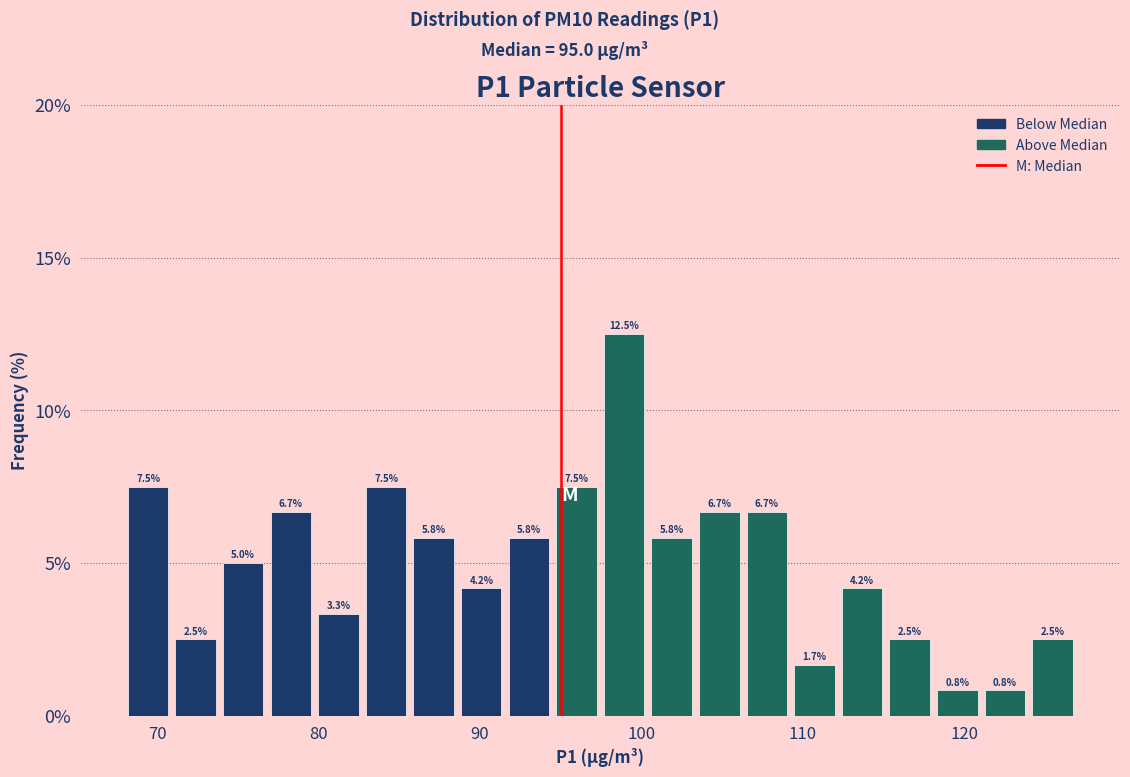

Around what value on the x-axis is the tallest bar? Give the approximate position of its centre, as read against the axis.

99